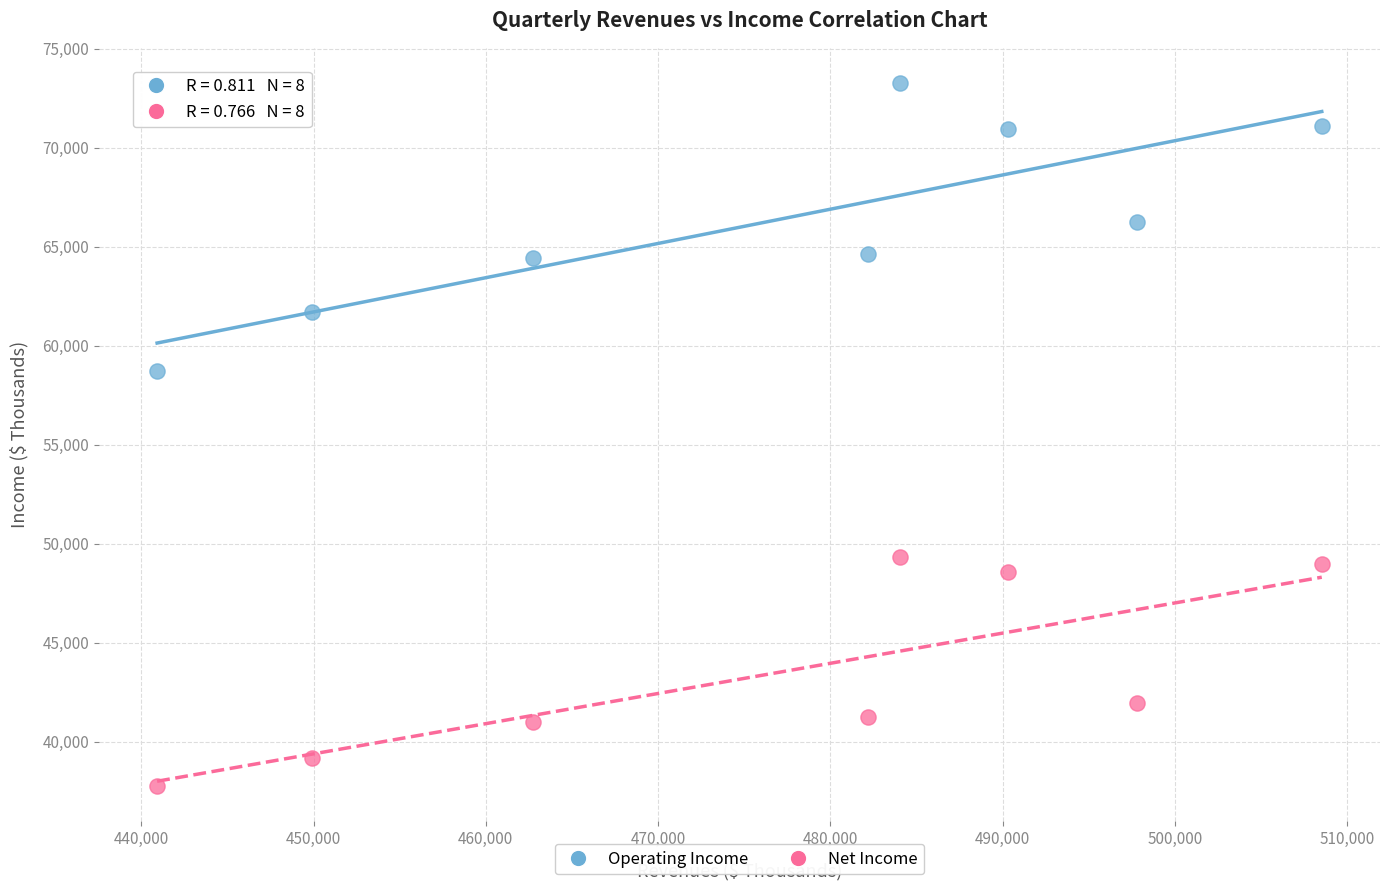

Which series has the widest spread of Y values?

Operating Income